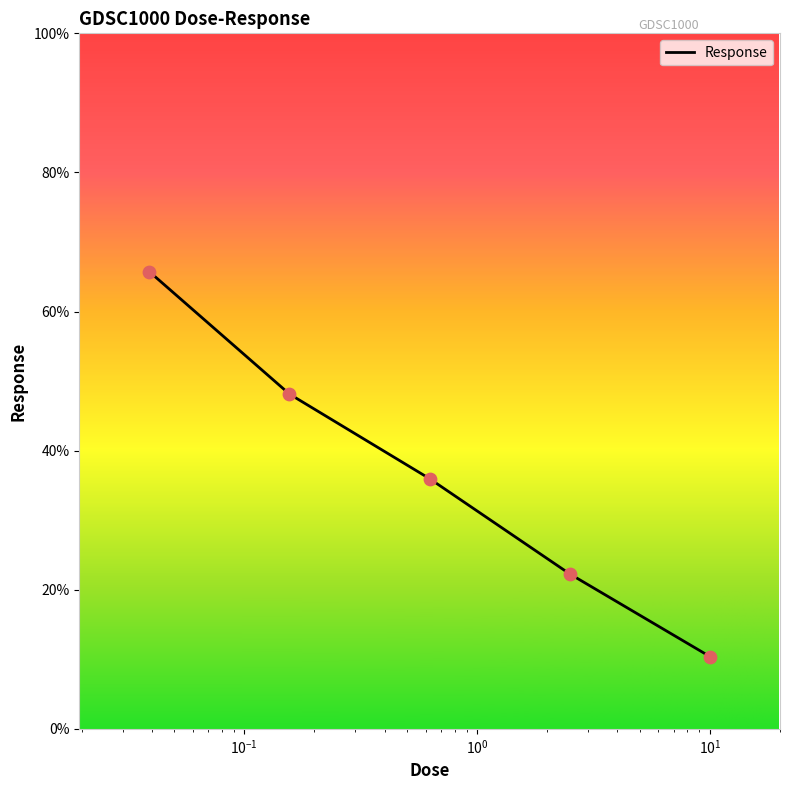

What is the greatest value displayed?

65.7